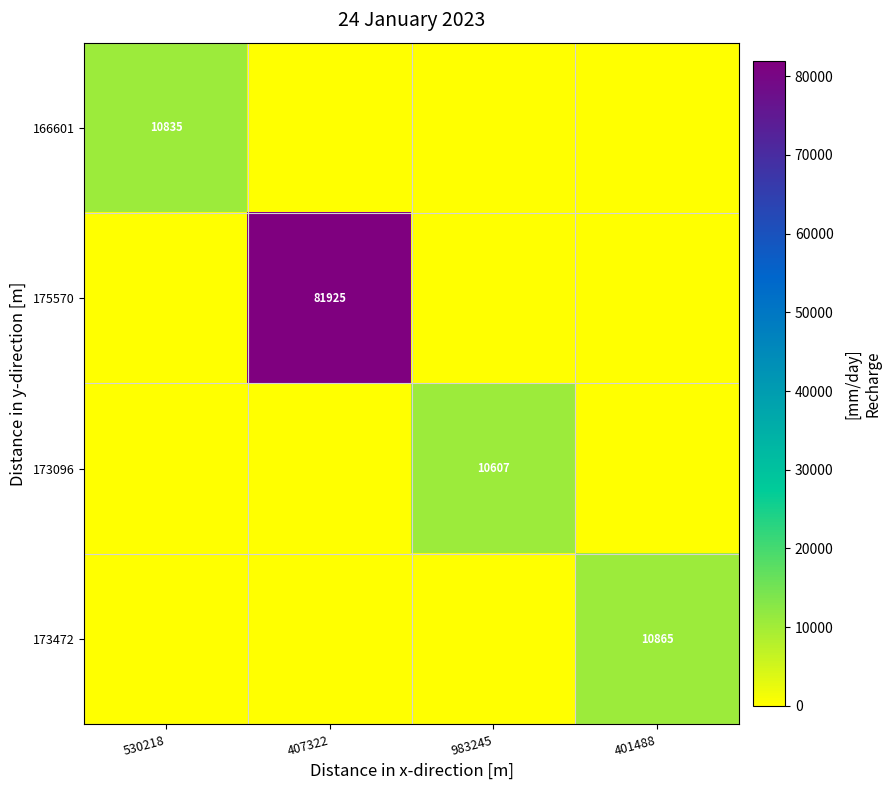

True or false: 166601 has a value of 4662 at 530218.

False